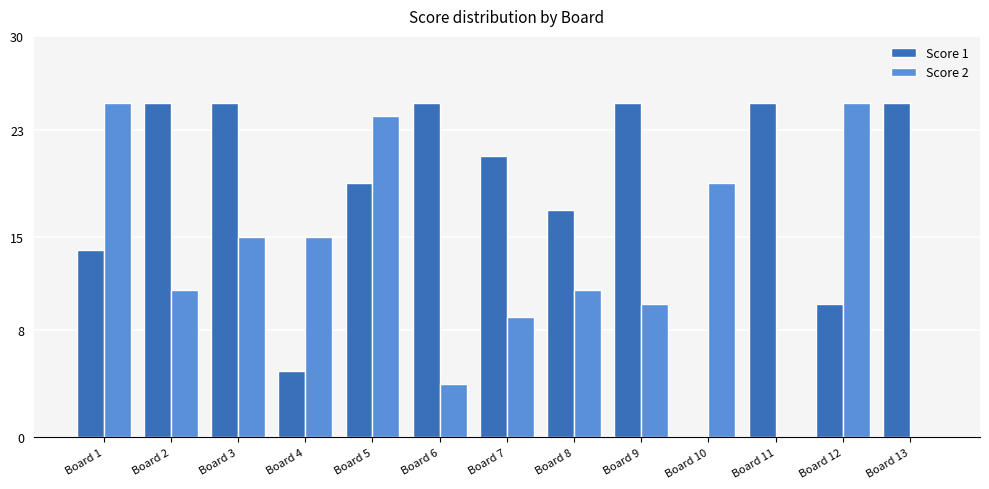

What is the average value of the Score 2 series?

13